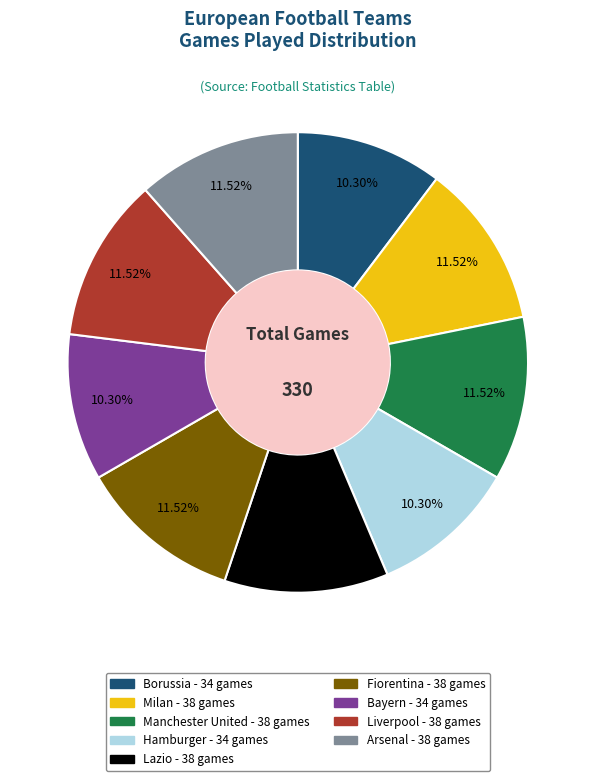

Combined, do Liverpool and Borussia account for over 50%?

No